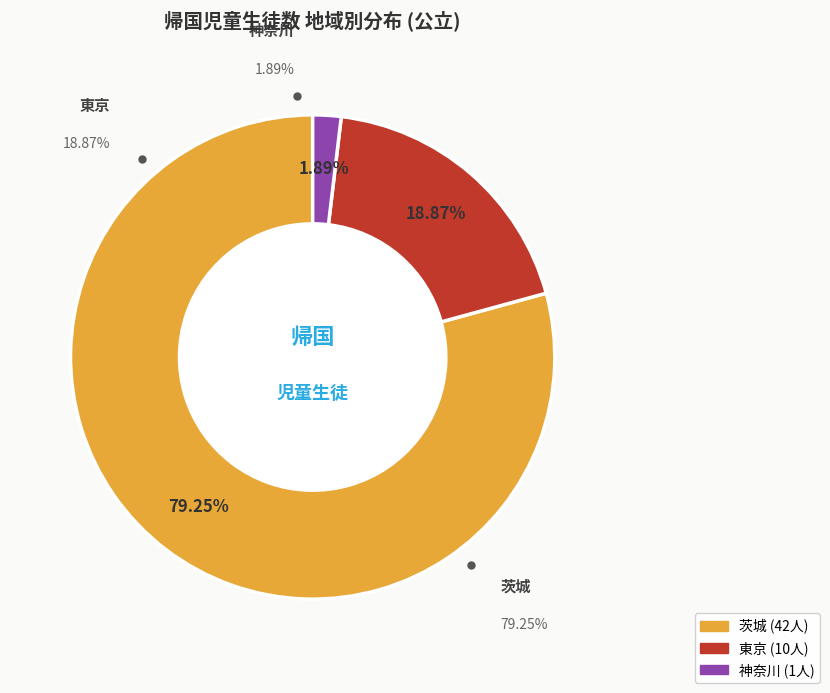

Which has a higher value, 茨城 or 神奈川?

茨城